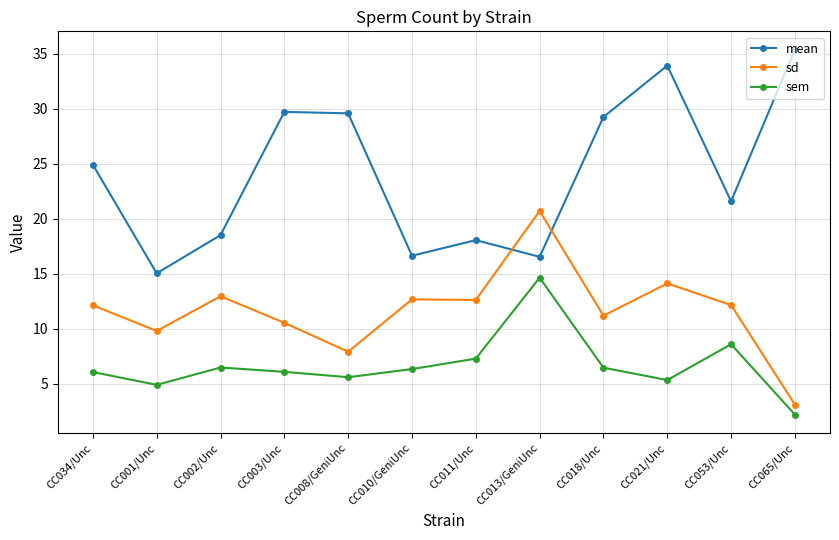

At which category is the sum across all series the highest?

CC021/Unc